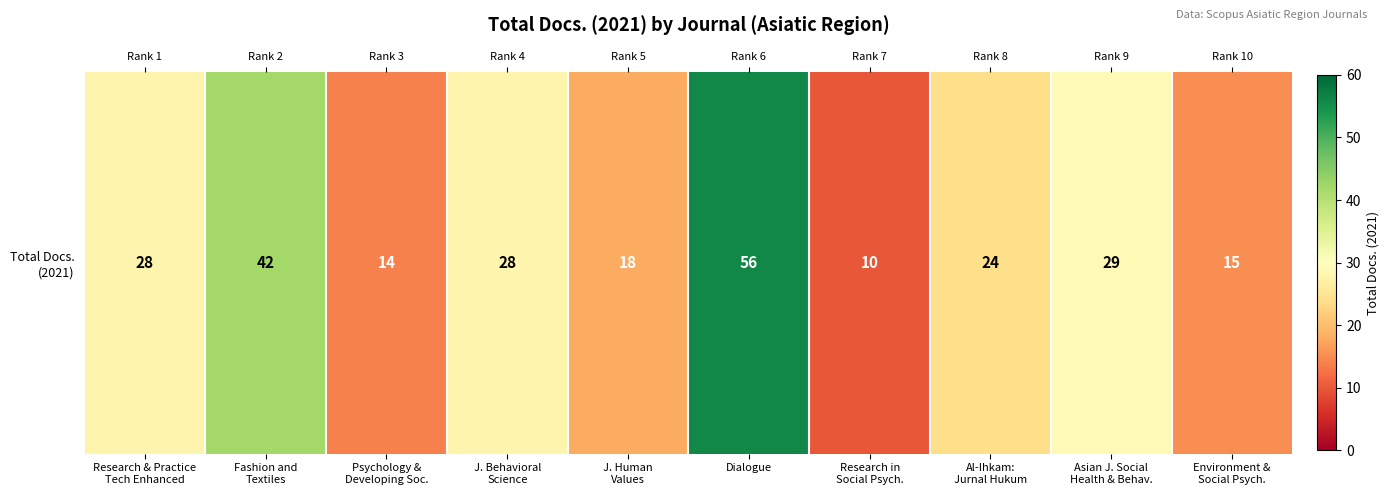

What is the sum of all values?

264